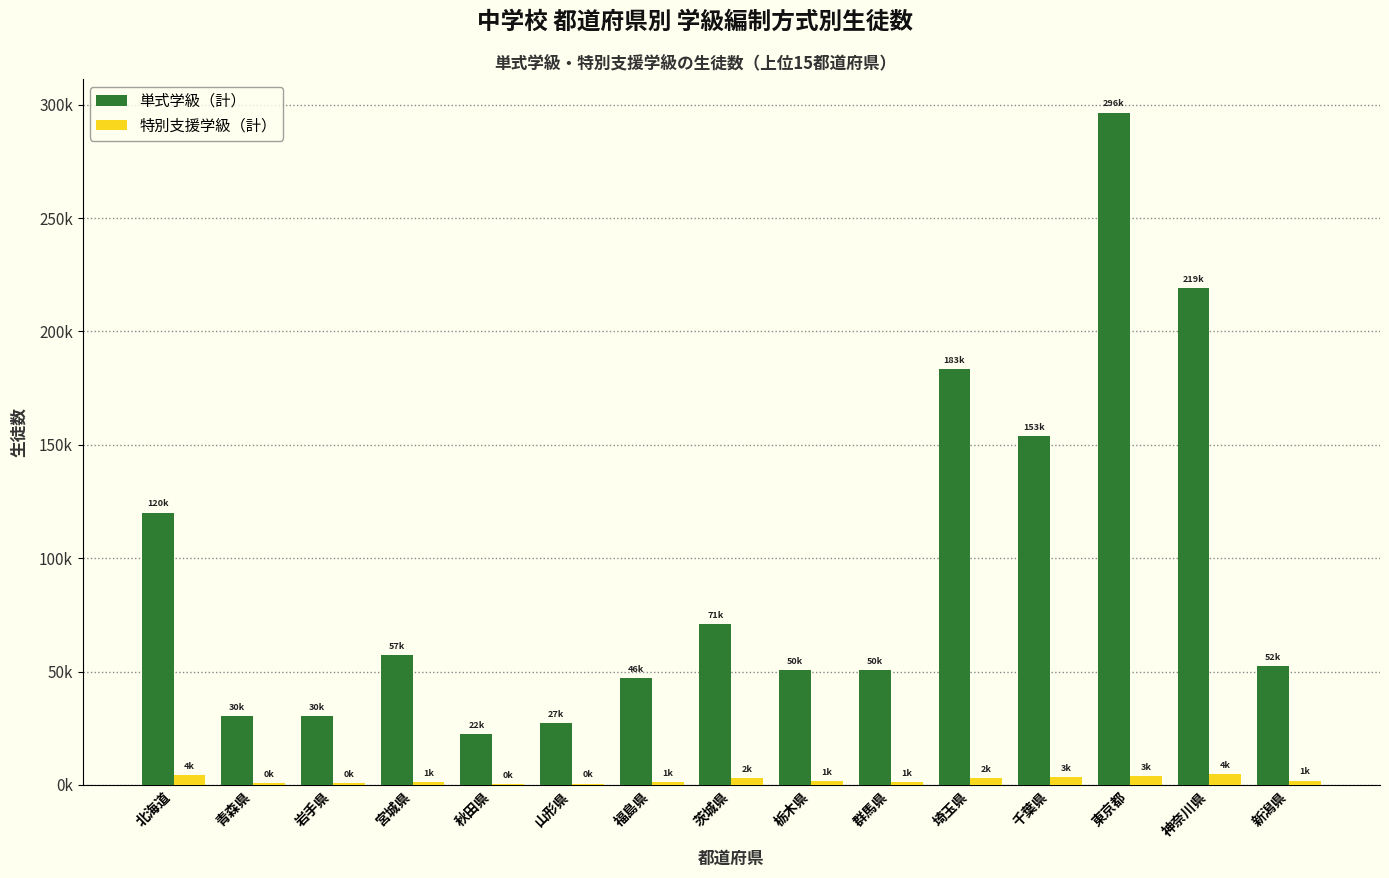

What are all the series names shown in the legend?

単式学級（計）, 特別支援学級（計）